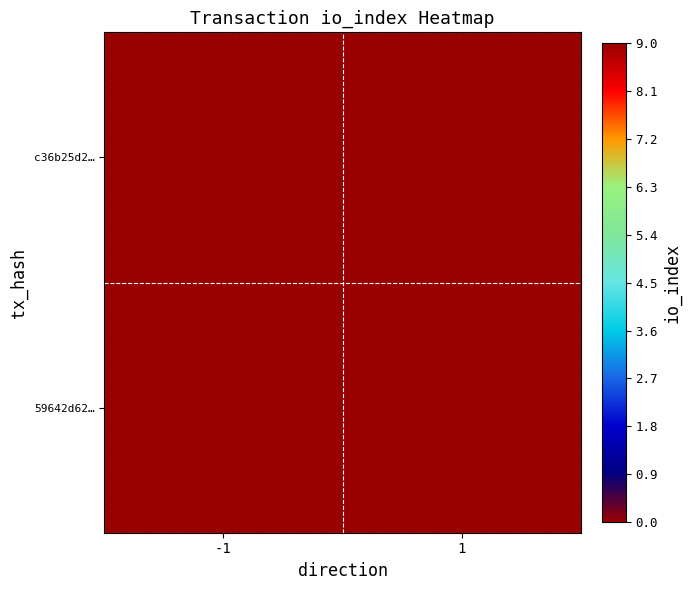

What is the total value across all series at 1?

9